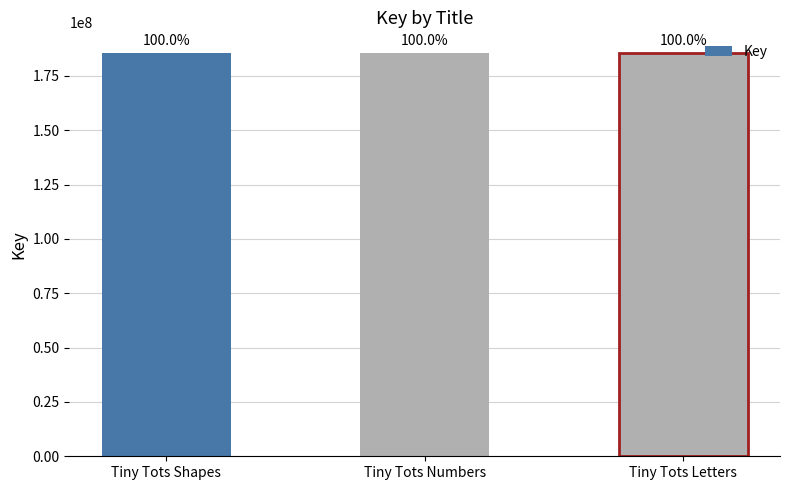

What is the approximate value at Tiny Tots Numbers?

185774039